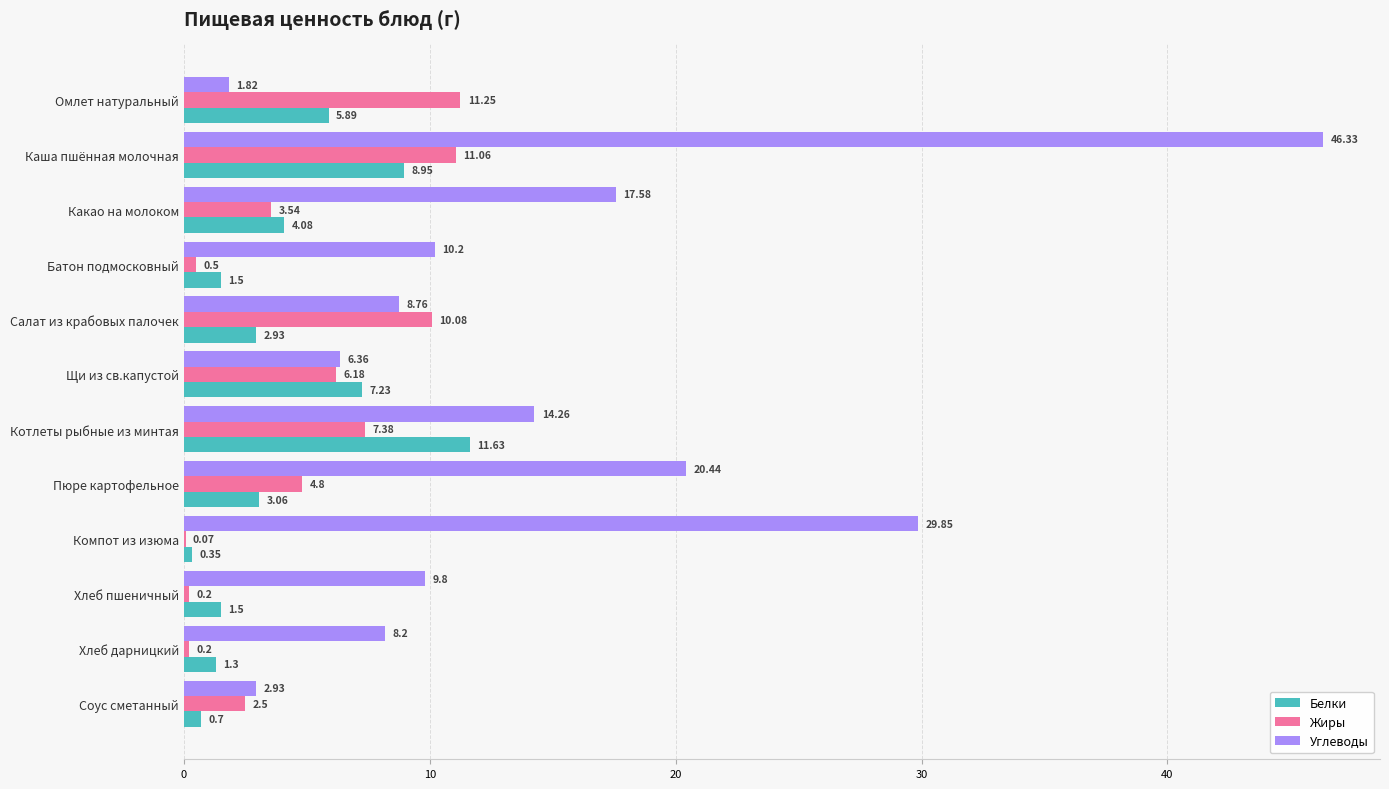

Which series changed the most between Компот из изюма and Соус сметанный?

Углеводы